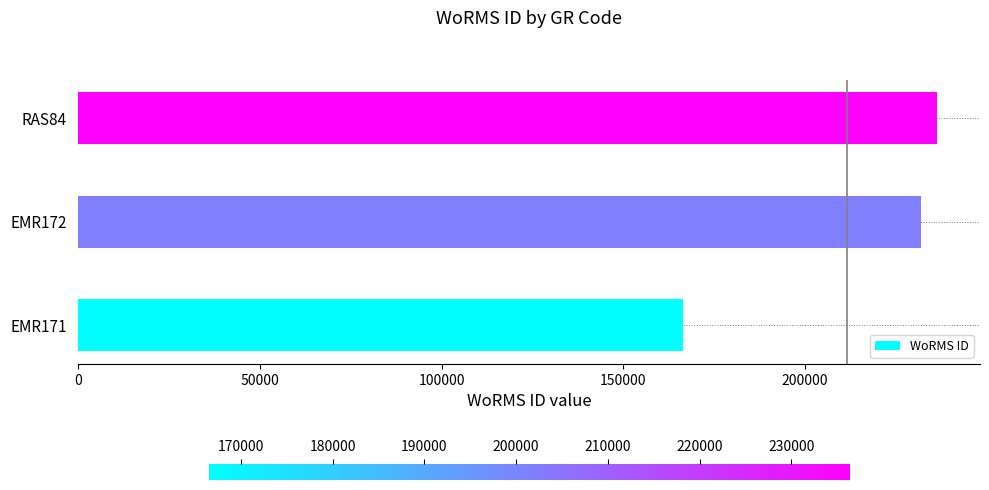

Reading bottom to top, transcribe all the data shown in this chart.

EMR171=166496	EMR172=231816	RAS84=236331